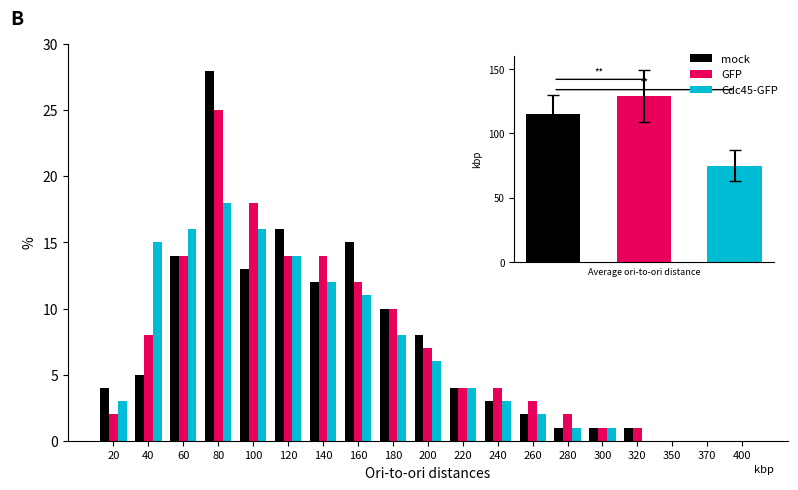

True or false: Cdc45-GFP has a value of 7 at 370.

False